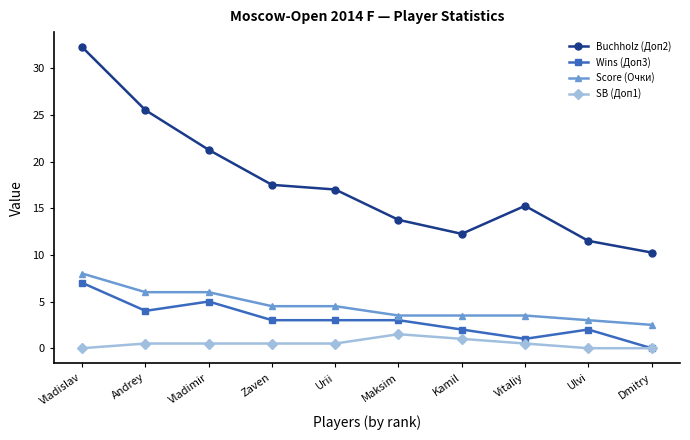

At how many categories does at least one series exceed 12?

8